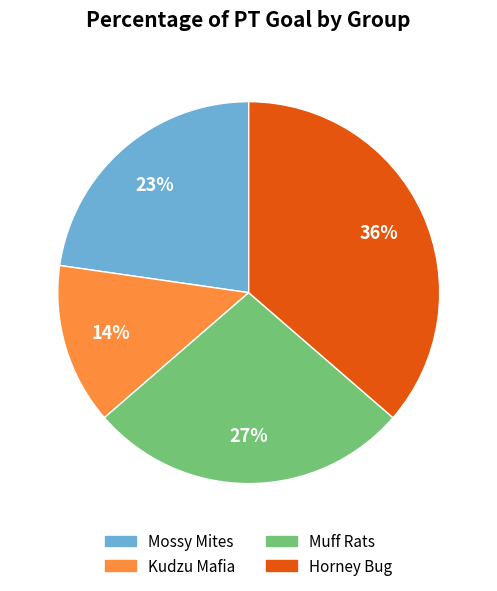

To the nearest percent, what is the combined percentage of Horney Bug and Mossy Mites?

59%